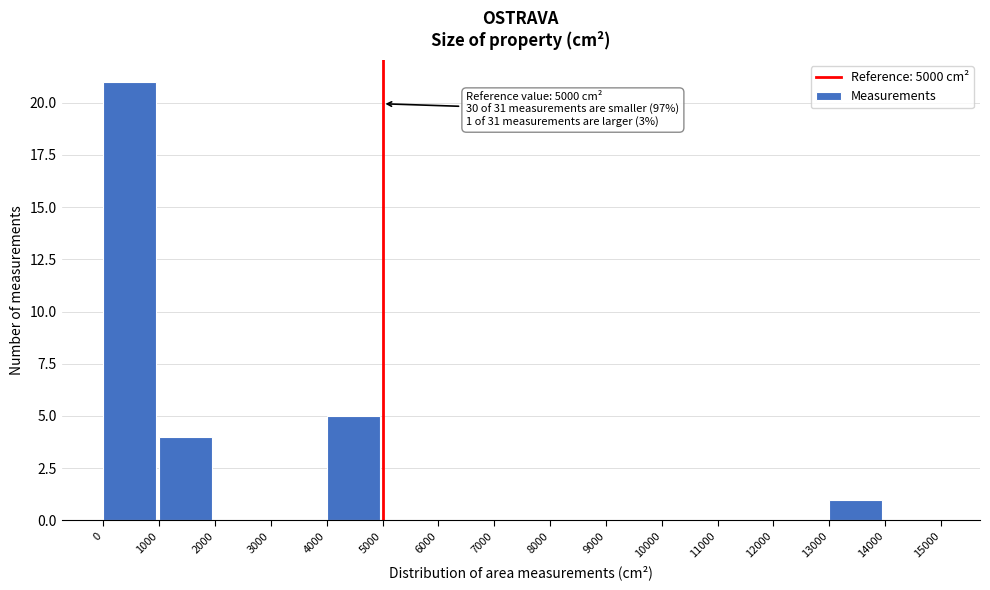

Over which range of the x-axis is the bar tallest?

0 to 1000